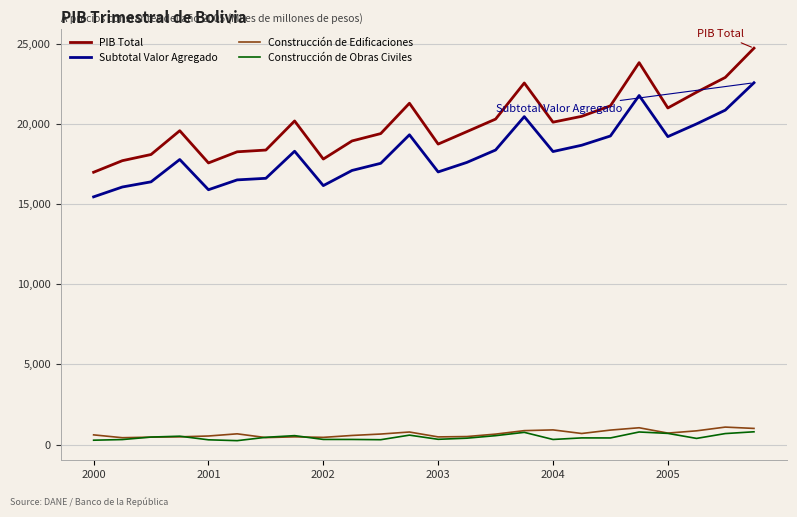

True or false: Subtotal Valor Agregado and Construcción de Obras Civiles intersect in this chart.

False